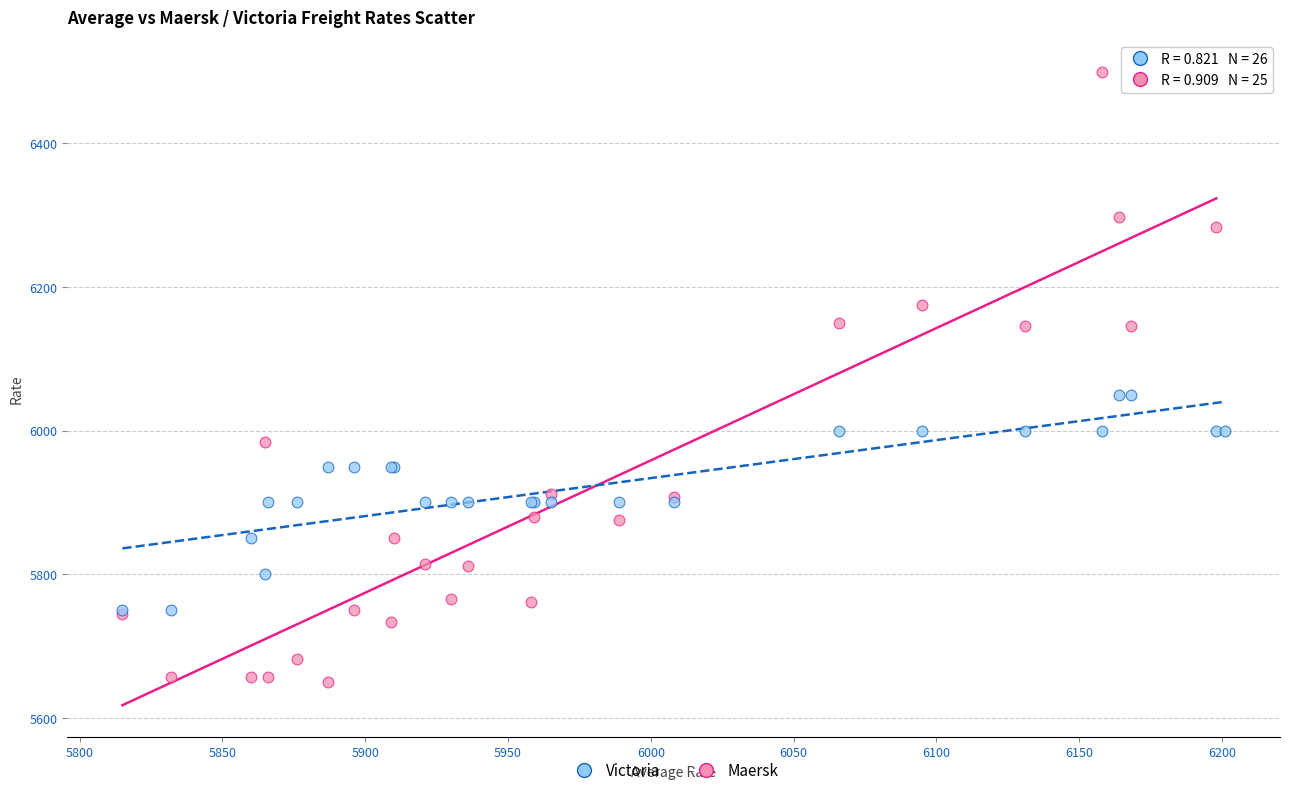

Which series contains the lowest Y value?

Maersk